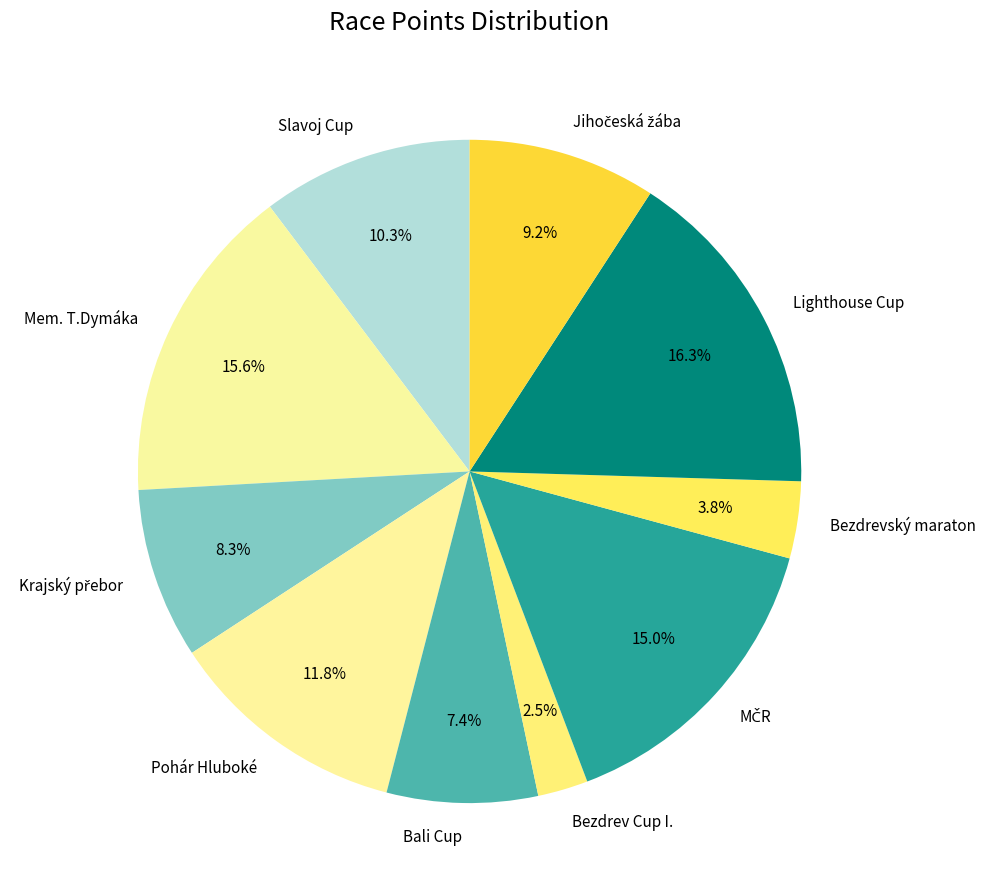

How much of the chart is everything except Bezdrev Cup I.?

97.5%